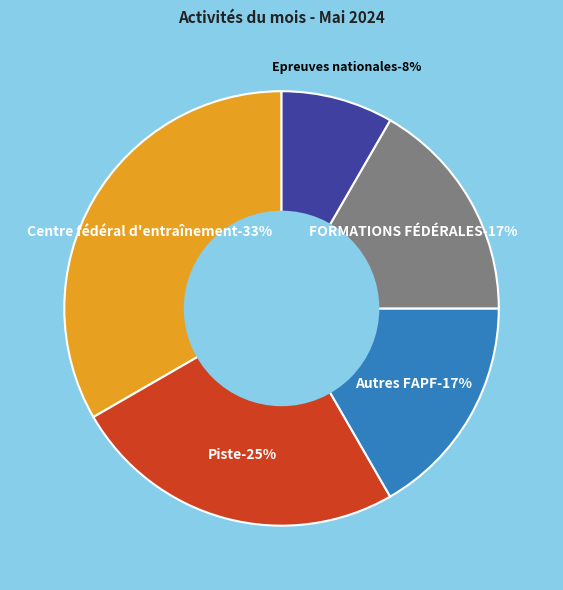

To the nearest percent, what is the difference between the largest and smallest slice percentages?

25%